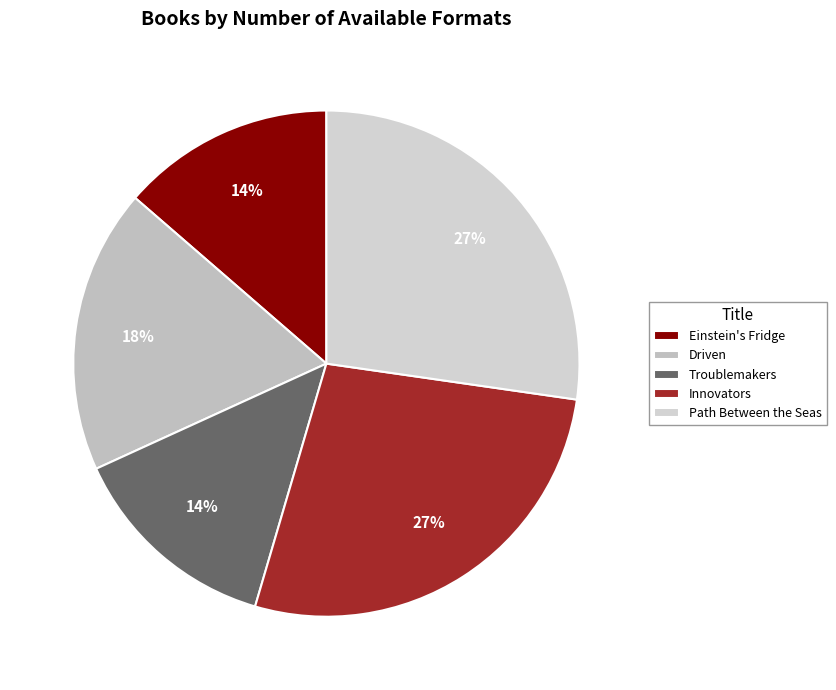

The Path Between the Seas slice represents 27% of the pie. True or false?

True